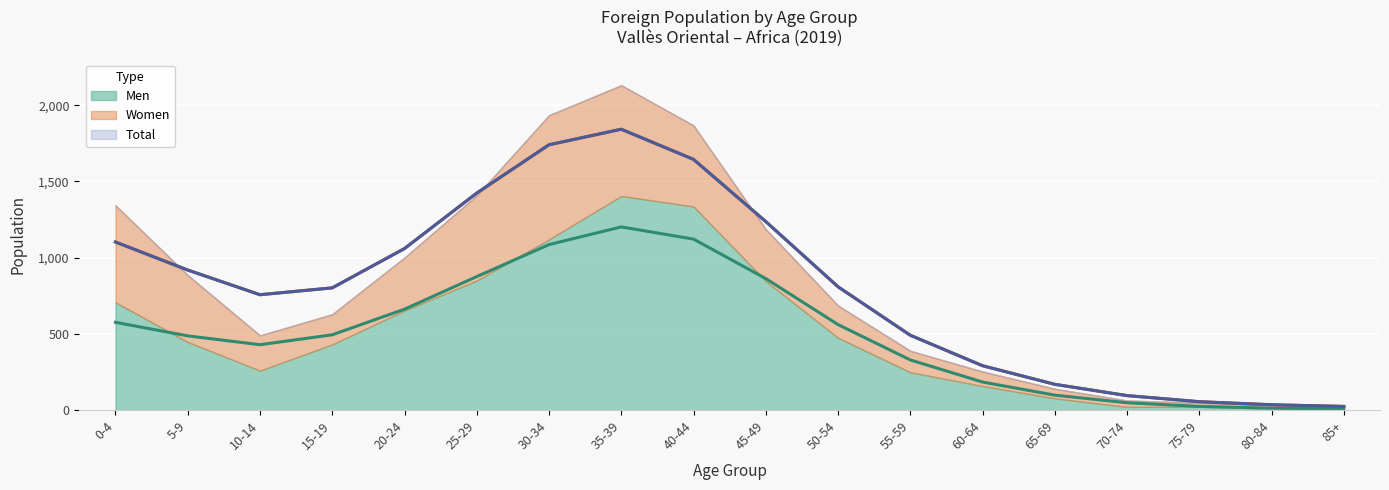

True or false: Total and Men intersect in this chart.

False